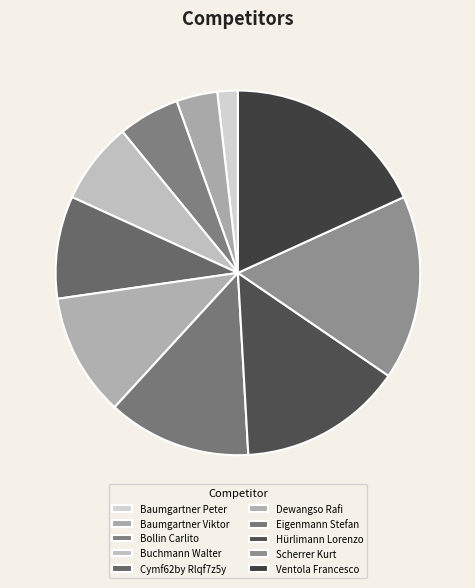

How many slices are in this pie chart?

10